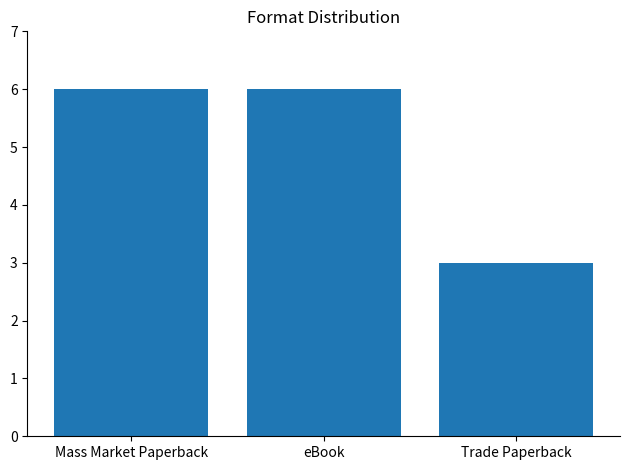

How many values are below 6?

1